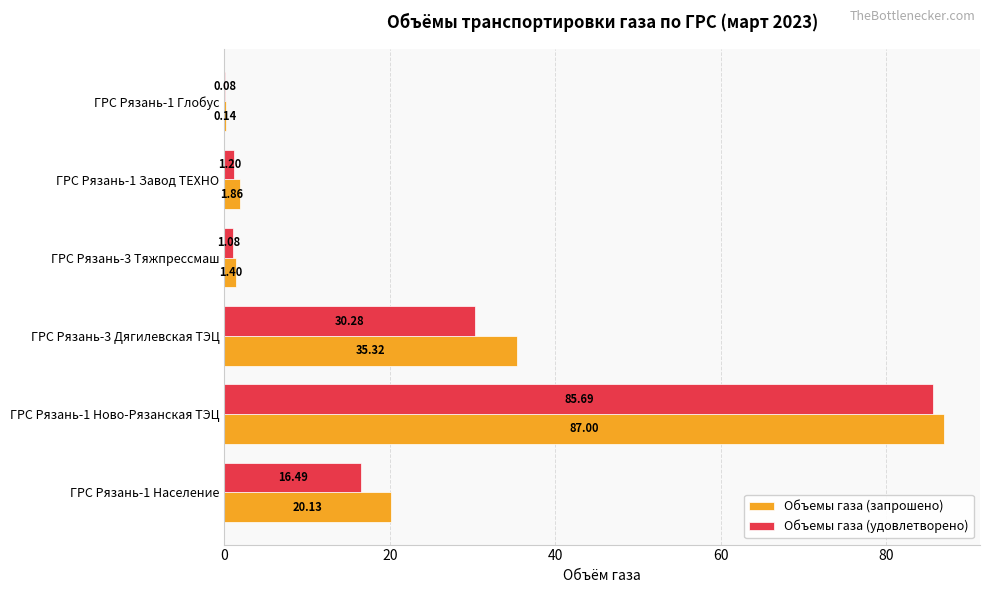

What is the sum of all Объемы газа (запрошено) values?

145.8